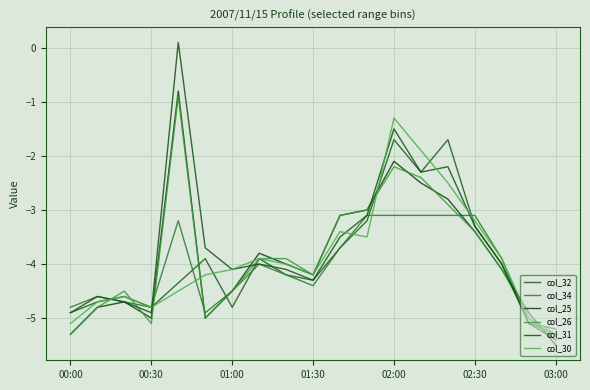

What is the minimum value for col_26?

-5.4